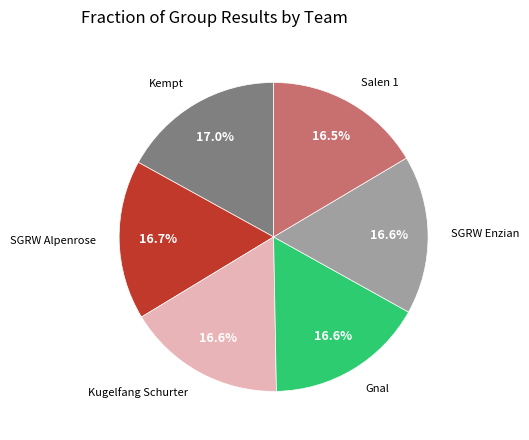

How many segments does this pie chart have?

6